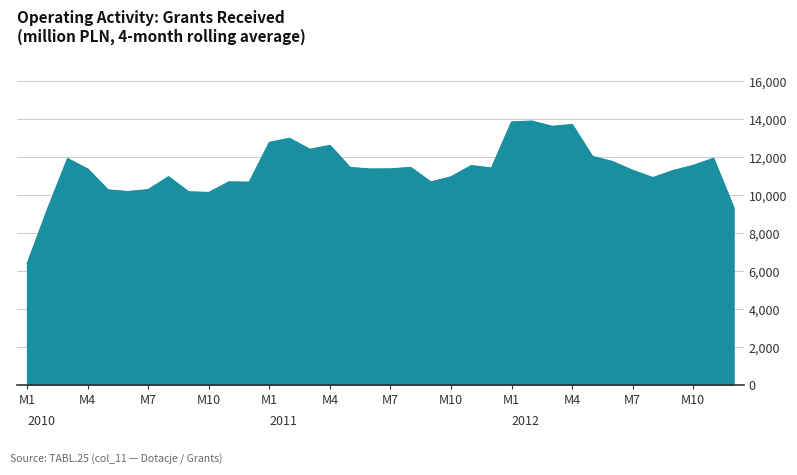

What is the greatest value displayed?

13909.5